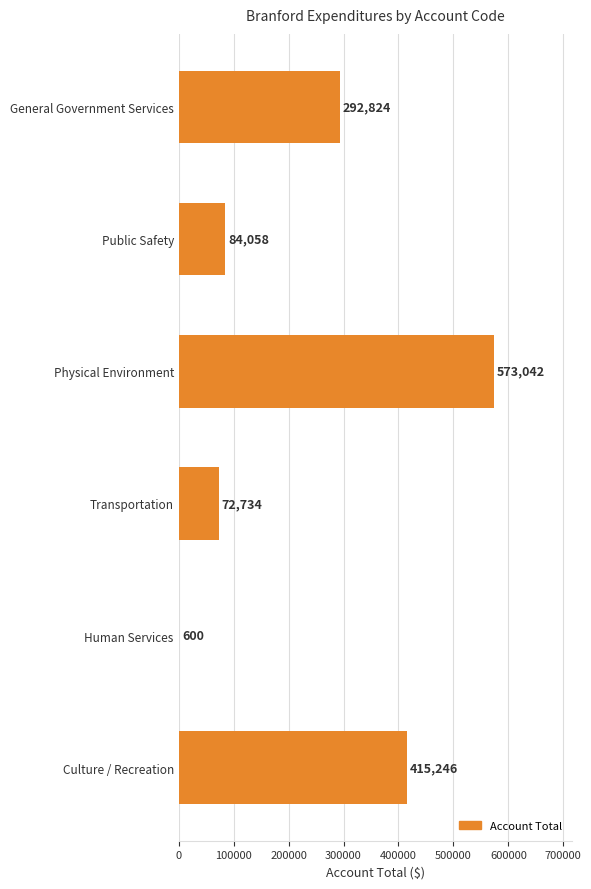

Are the bars grouped side by side (vs. stacked)?

No